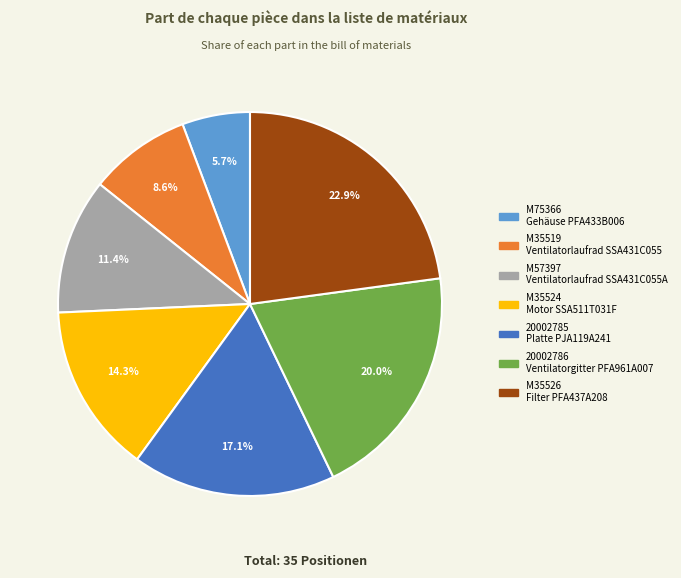

Do 20002785 and M35519 together represent more than half of the pie?

No